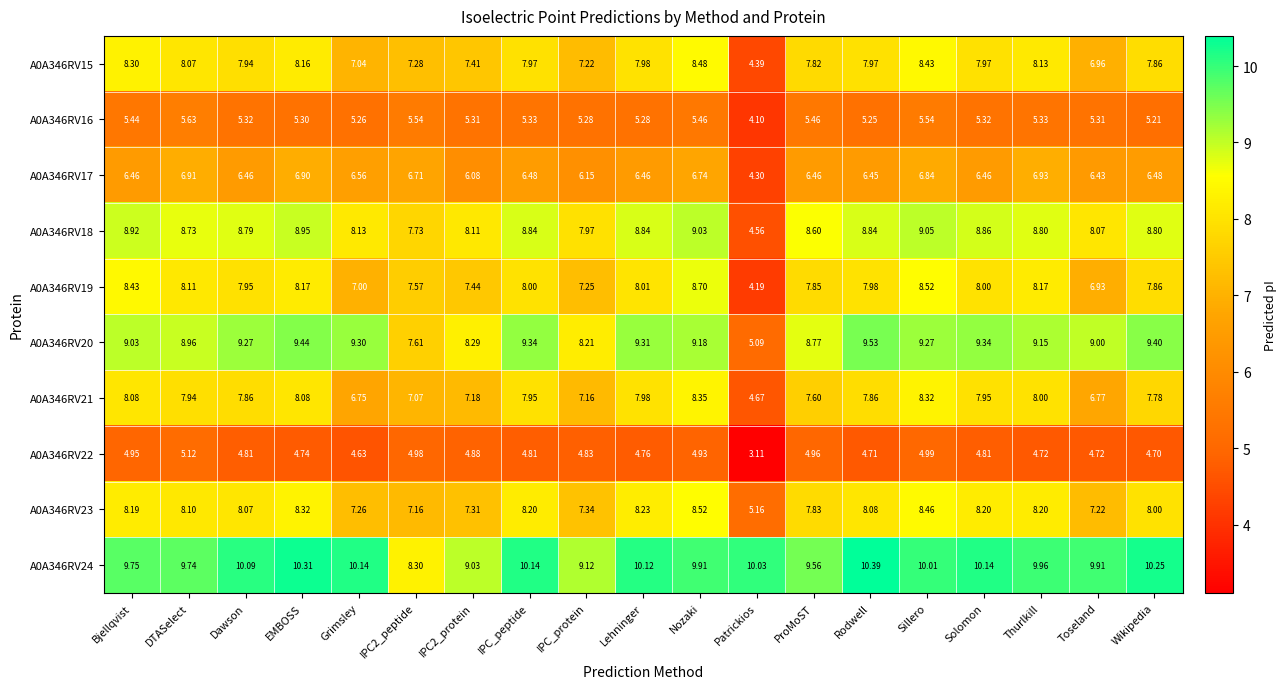

At which label does A0A346RV23 first exceed 8?

Bjellqvist